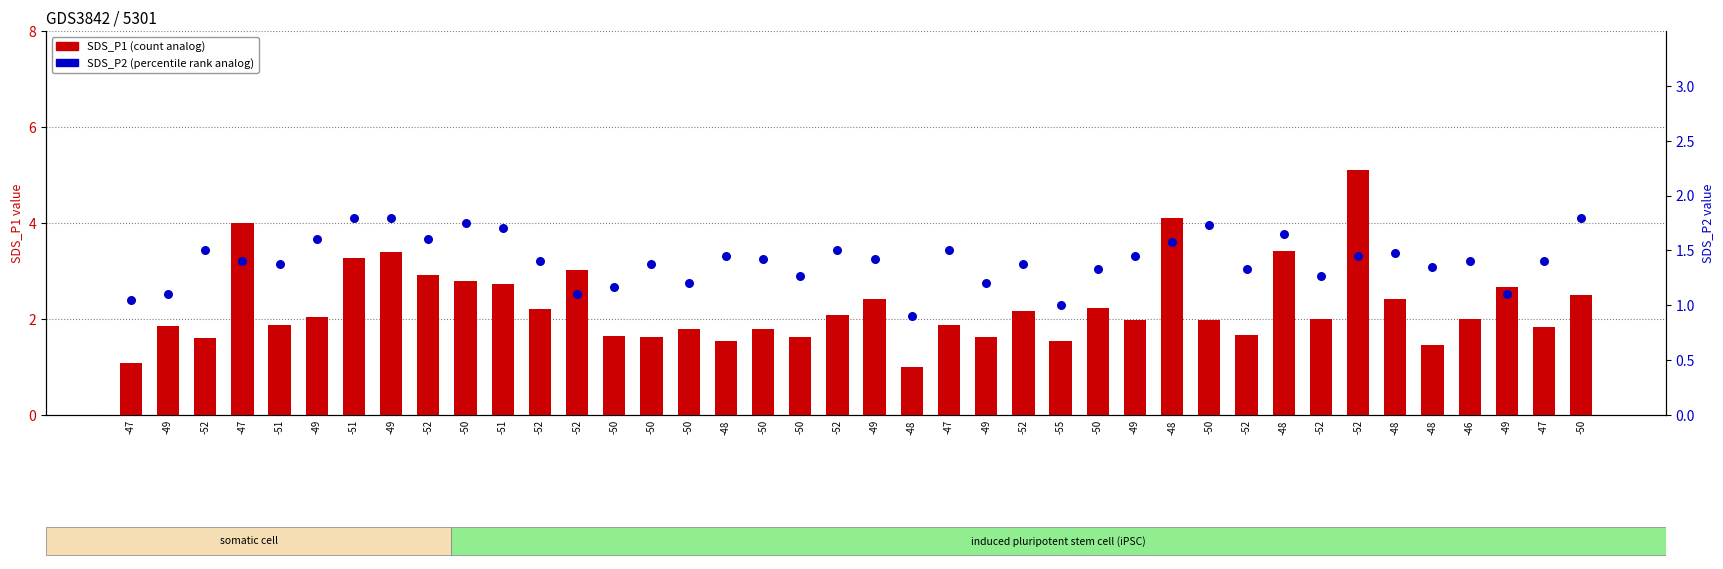

What are all the series names shown in the legend?

SDS_P1 (count), SDS_P2 (percentile rank)